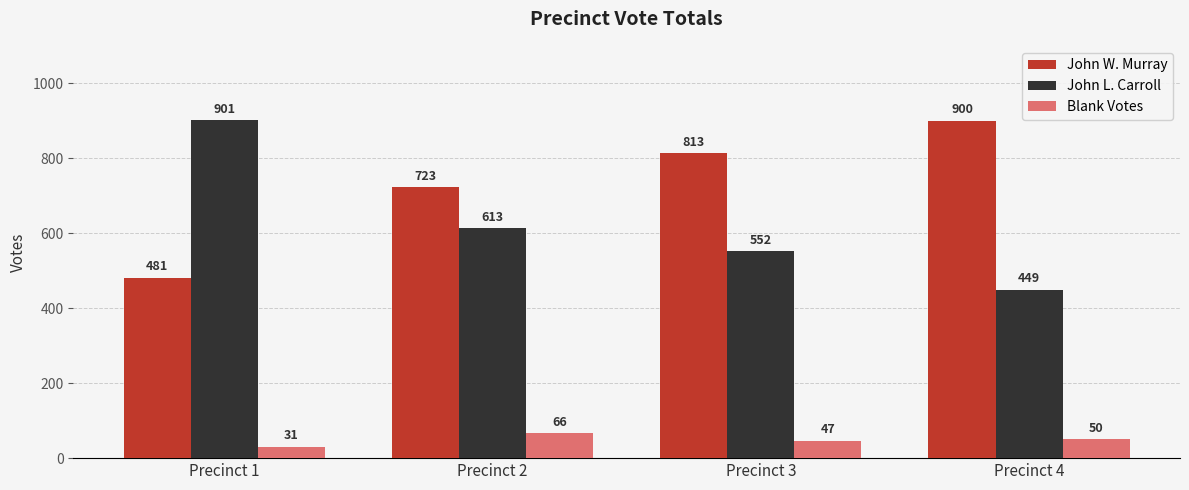

Reading left to right, what are all the values shown in this chart?

John W. Murray: 481	723	813	900
John L. Carroll: 901	613	552	449
Blank Votes: 31	66	47	50